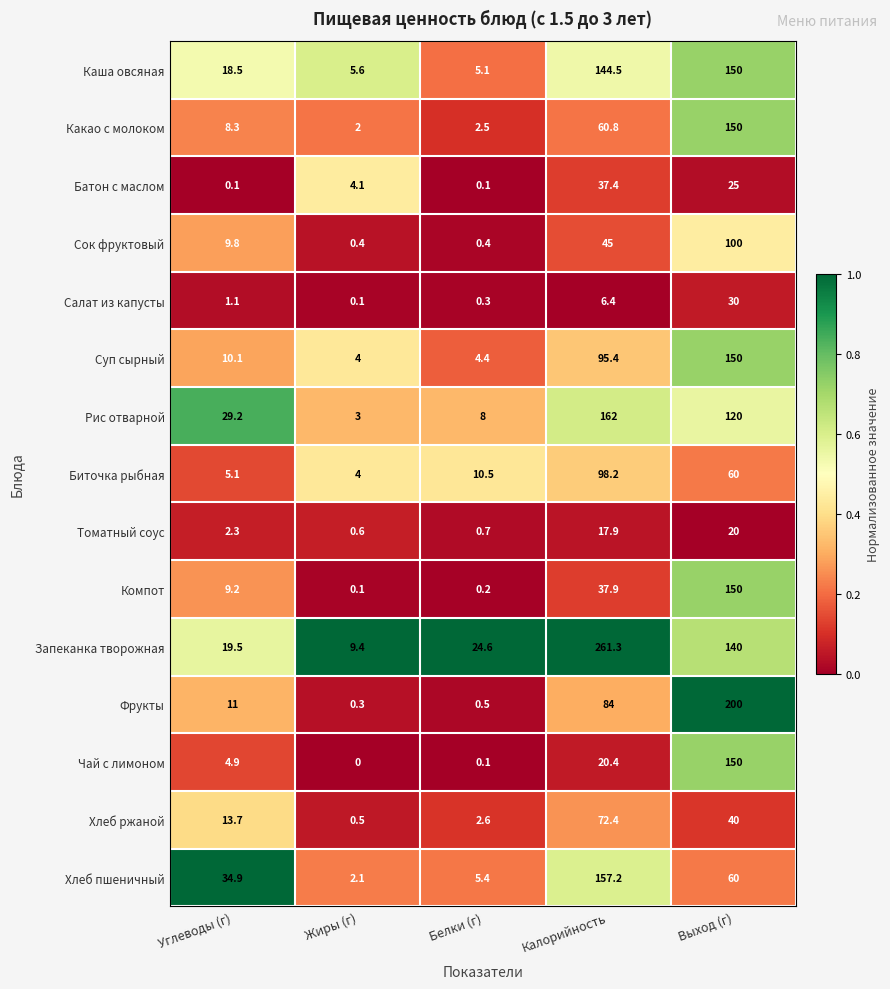

At which category is the sum across all series the highest?

Выход (г)